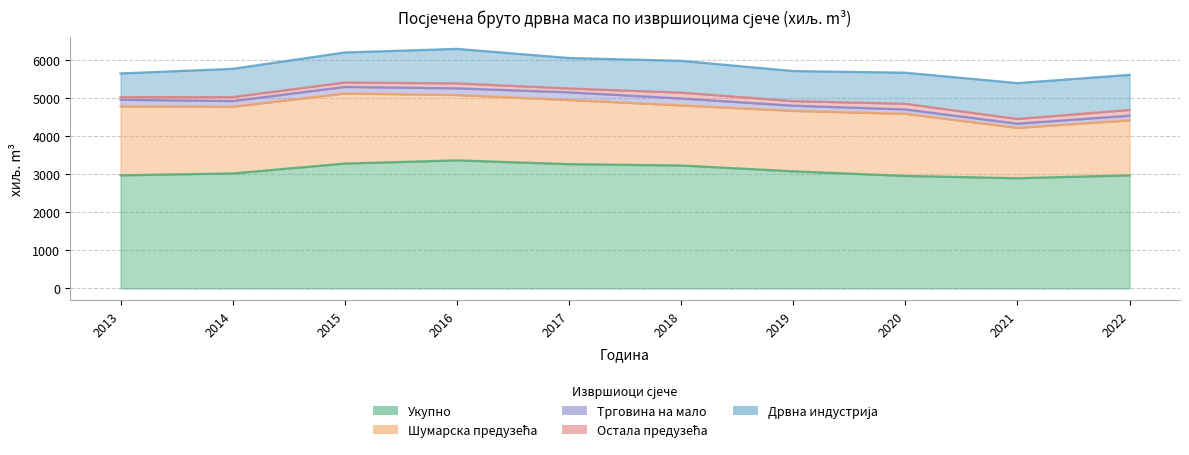

Reading left to right, transcribe all the data shown in this chart.

Укупно: 2013=2966	2014=3016	2015=3274	2016=3358	2017=3259	2018=3224	2019=3071	2020=2950	2021=2890	2022=2965
Шумарска предузећа: 2013=1807	2014=1749	2015=1837	2016=1713	2017=1681	2018=1575	2019=1584	2020=1628	2021=1321	2022=1442
Трговина на мало: 2013=174	2014=148	2015=172	2016=175	2017=202	2018=181	2019=137	2020=115	2021=109	2022=123
Остала предузећа: 2013=70	2014=105	2015=116	2016=130	2017=101	2018=154	2019=120	2020=148	2021=124	2022=150
Дрвна индустрија: 2013=619	2014=739	2015=787	2016=904	2017=798	2018=833	2019=787	2020=815	2021=939	2022=918